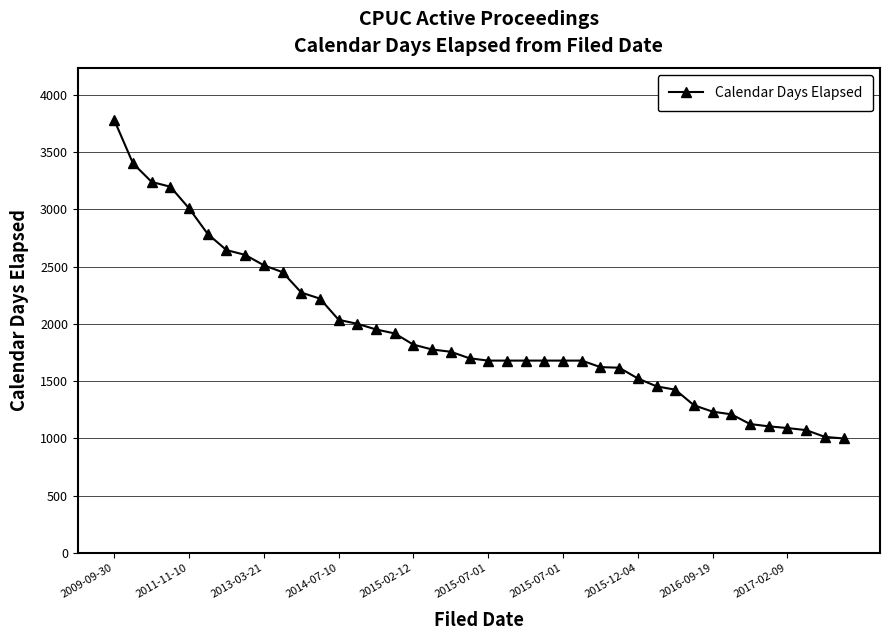

What is the maximum value shown in the chart?

3779